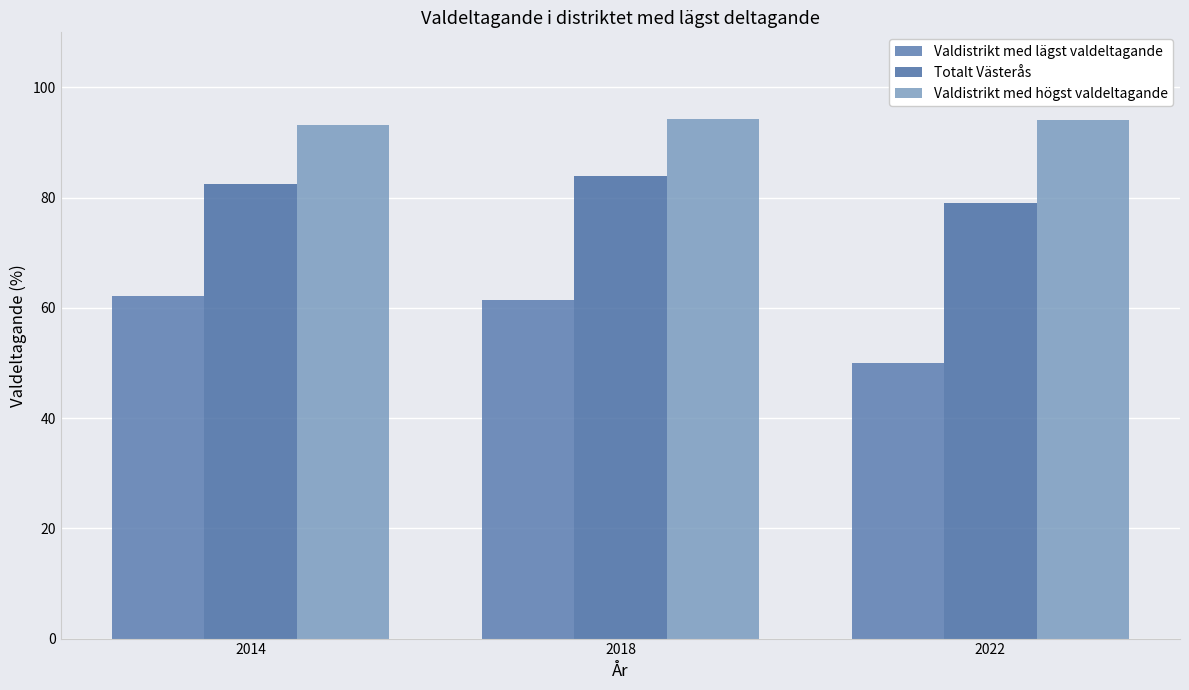

Is the value of Valdistrikt med högst valdeltagande at 2018 greater than the value of Totalt Västerås at 2022?

Yes